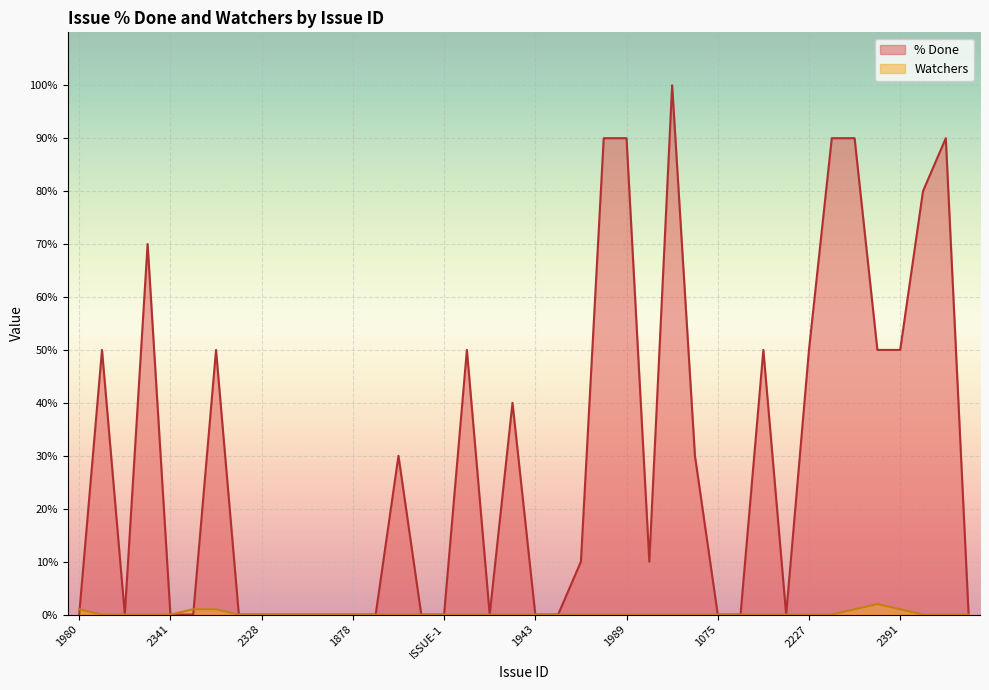

Does the chart display data point markers on the line(s)?

No